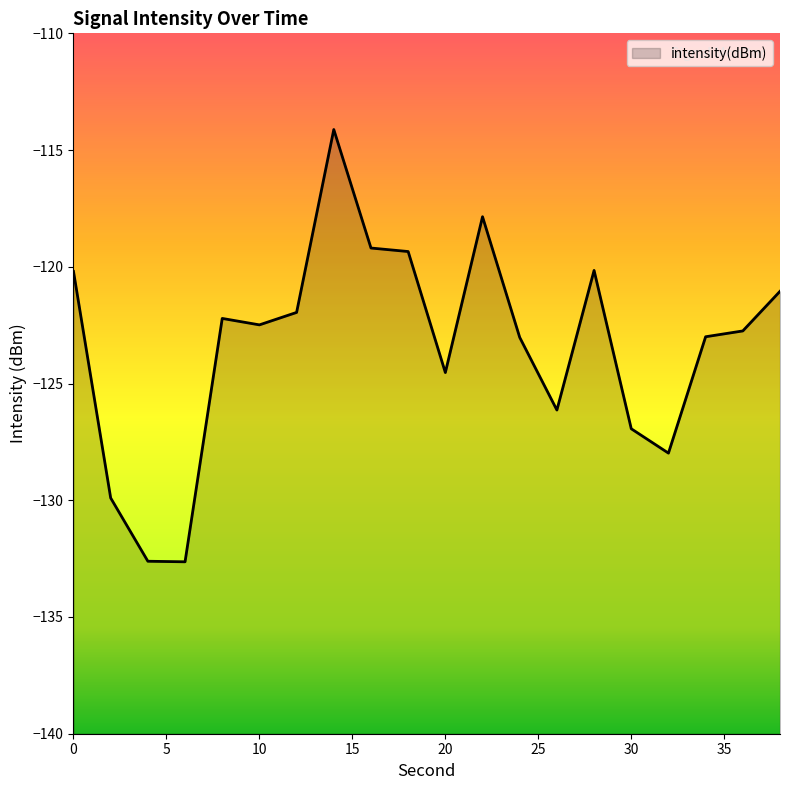

How many points are lower than both their immediate neighbors (excluding endpoints)?

5